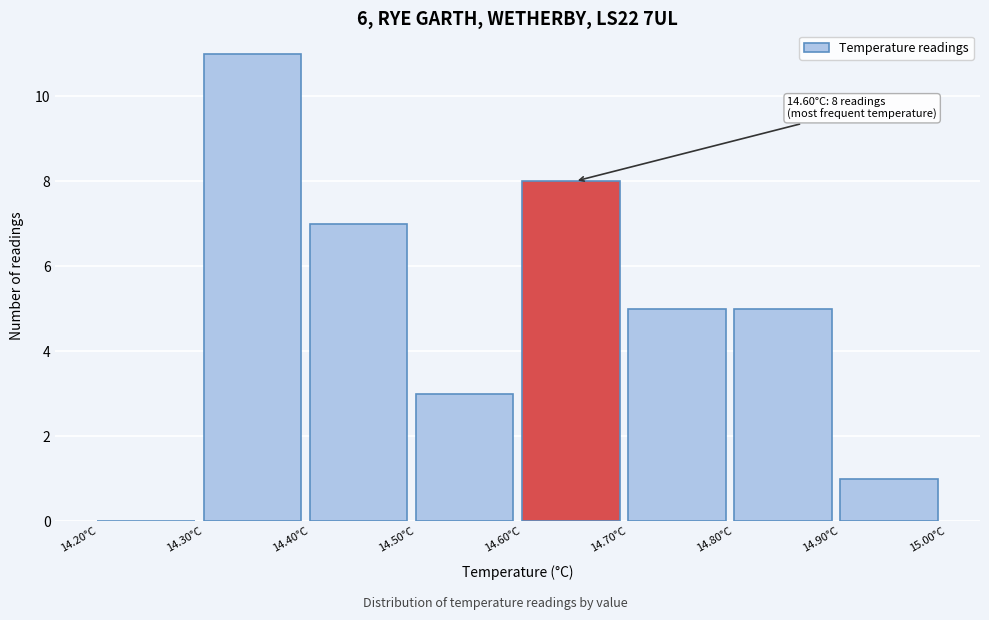

Over which range of the x-axis is the bar tallest?

14.3 to 14.4